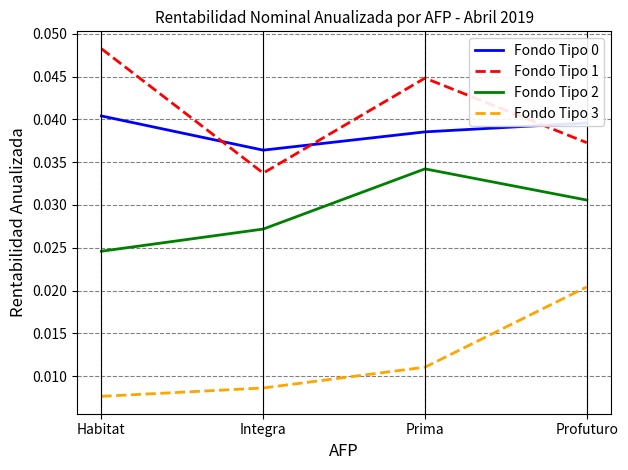

Is the value of Fondo Tipo 2 at Integra greater than the value of Fondo Tipo 0 at Profuturo?

No